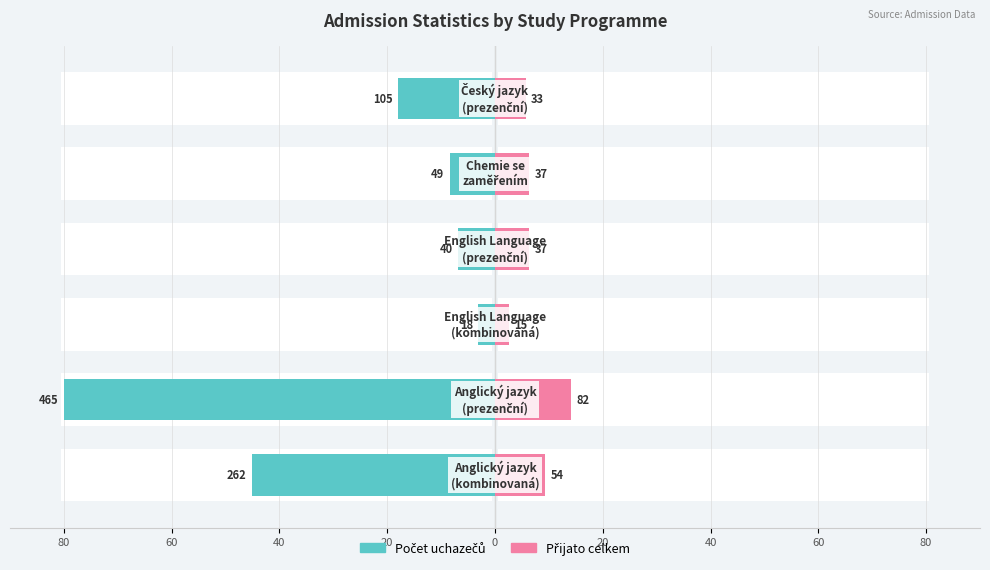

The Přijato celkem series shows 6.4 at 0. True or false?

True